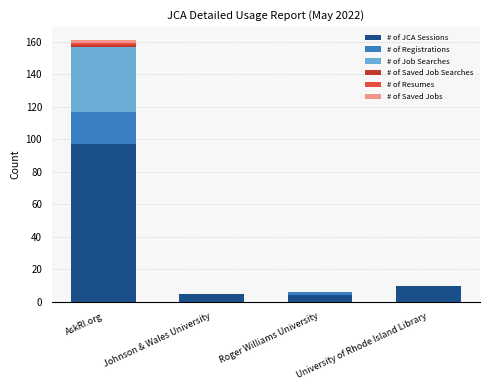

Are the bars horizontal?

No